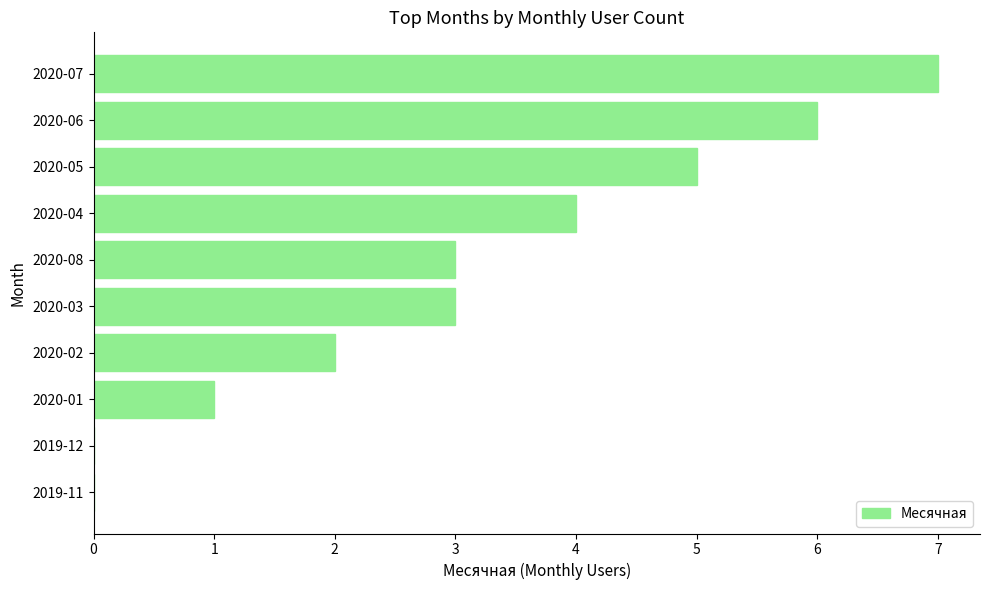

What is the change in value from 2020-08 to 2019-12?

-3